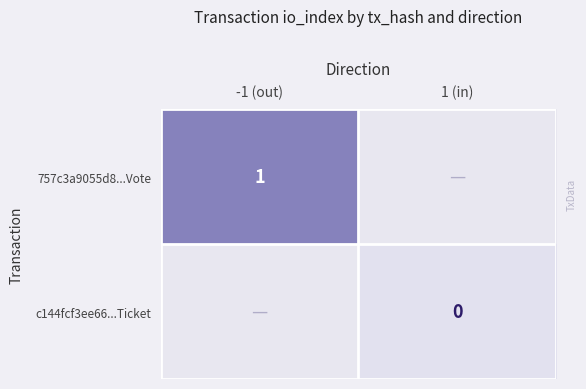

How many categories are shown in the chart?

2